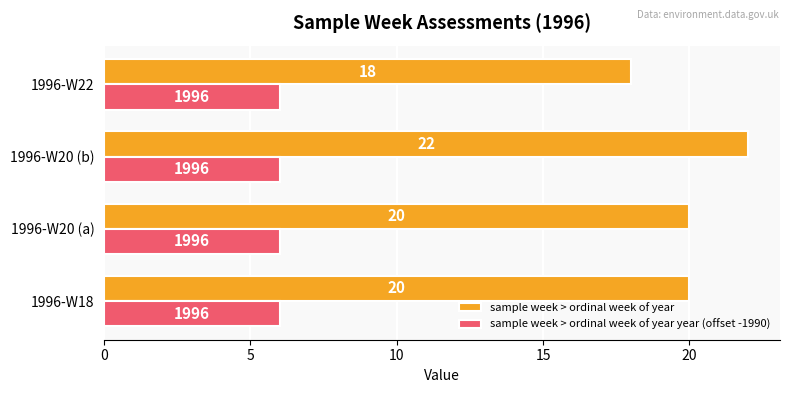

Is it true that sample week > ordinal week of year equals 22 at 1996-W20 (b)?

True